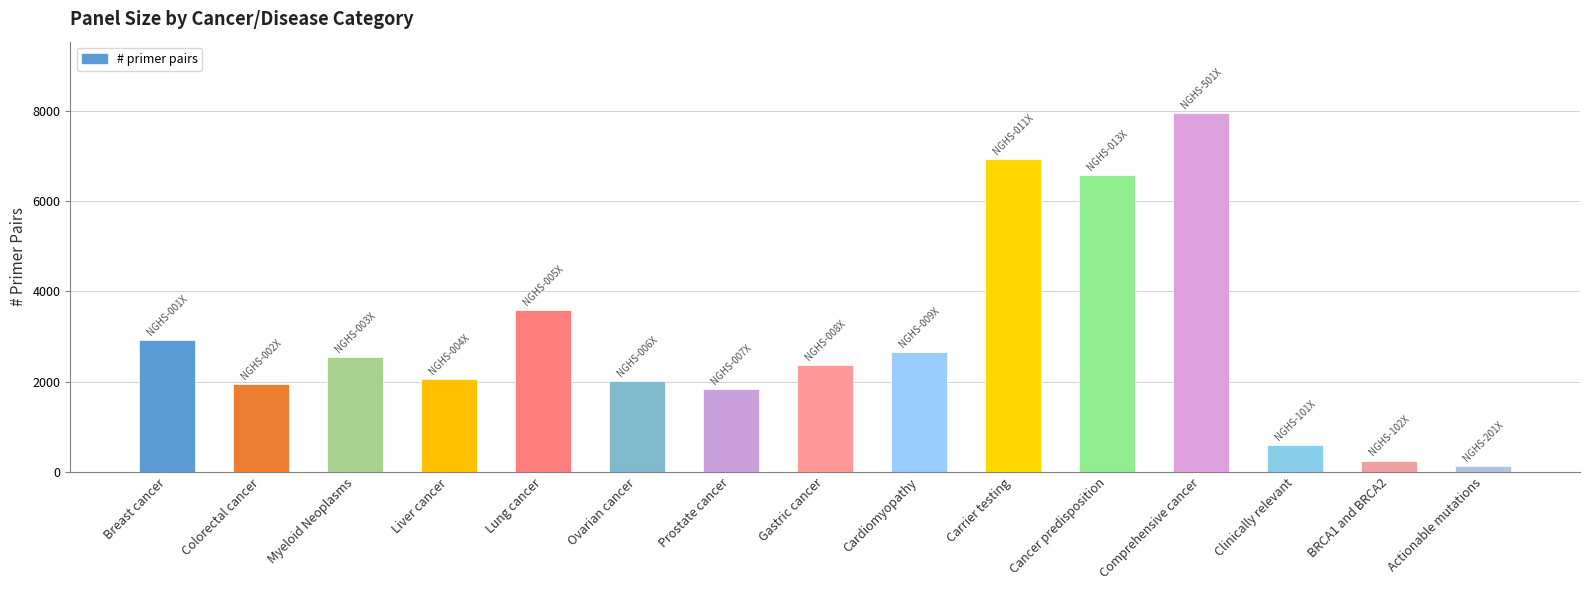

Between Gastric cancer and Liver cancer, which is larger?

Gastric cancer